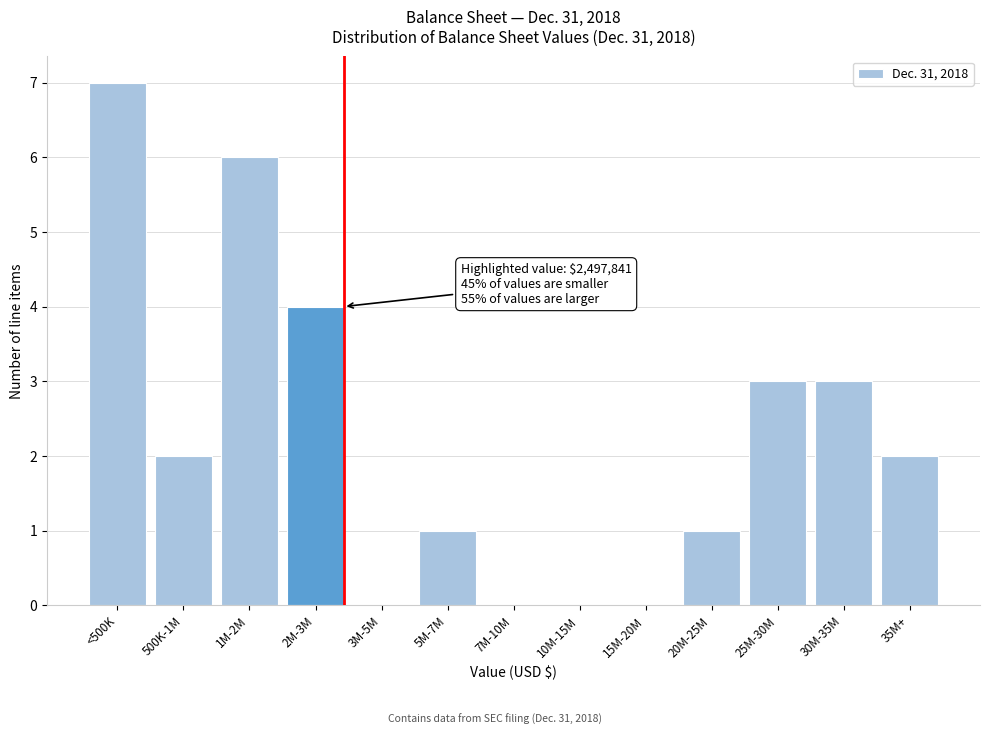

Reading left to right, extract all data points from this chart.

<500K=7	500K-1M=2	1M-2M=6	2M-3M=4	3M-5M=0	5M-7M=1	7M-10M=0	10M-15M=0	15M-20M=0	20M-25M=1	25M-30M=3	30M-35M=3	35M+=2